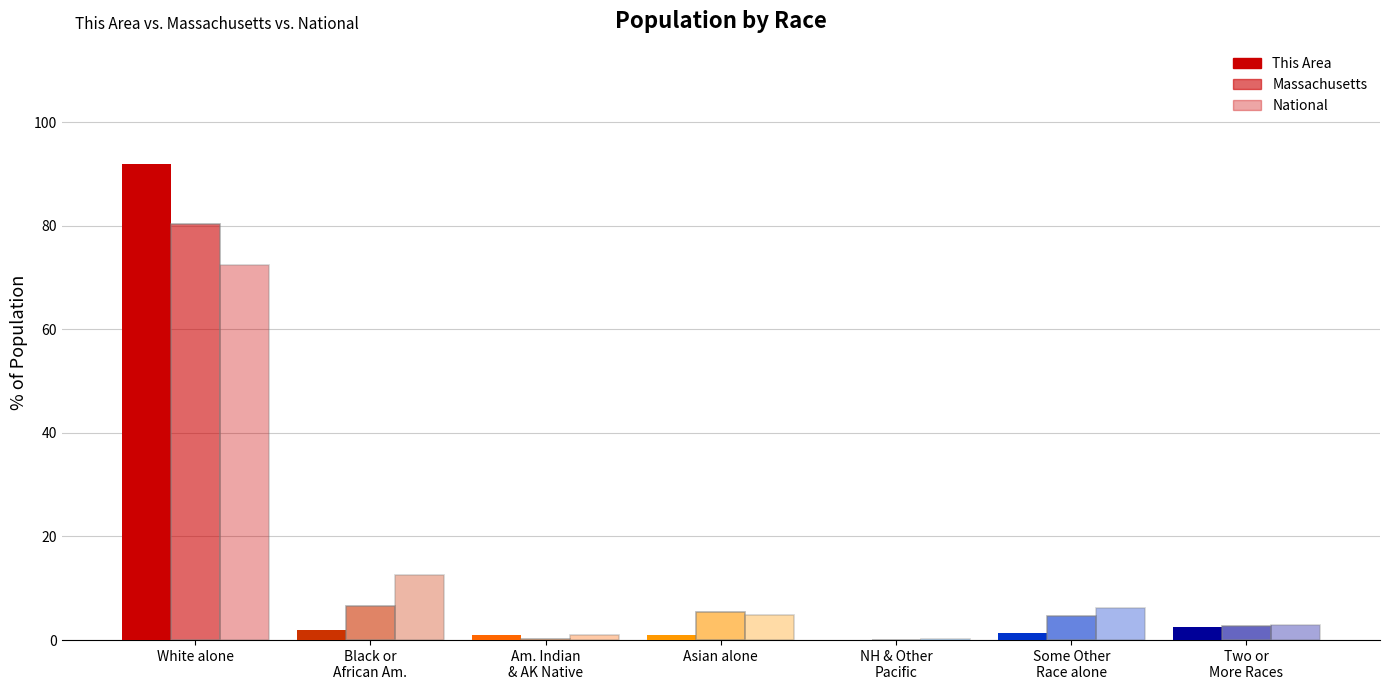

Are the bars grouped side by side (vs. stacked)?

Yes